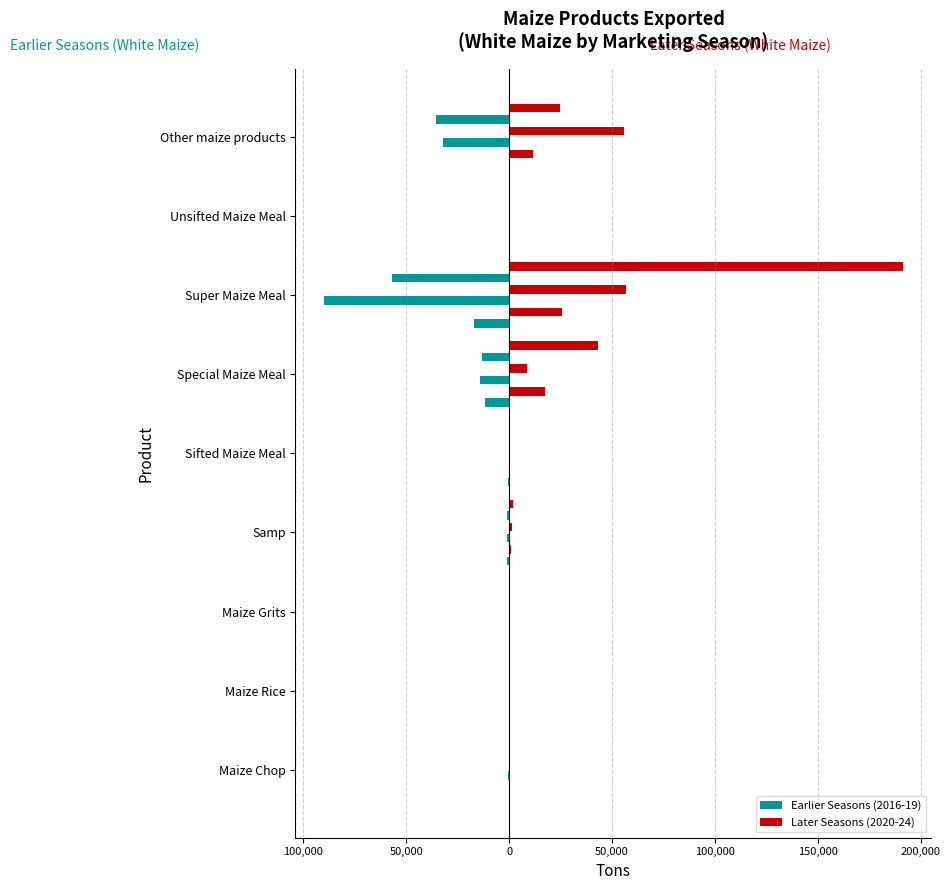

What is the sum of all May2018-Apr2019 White values?

55606